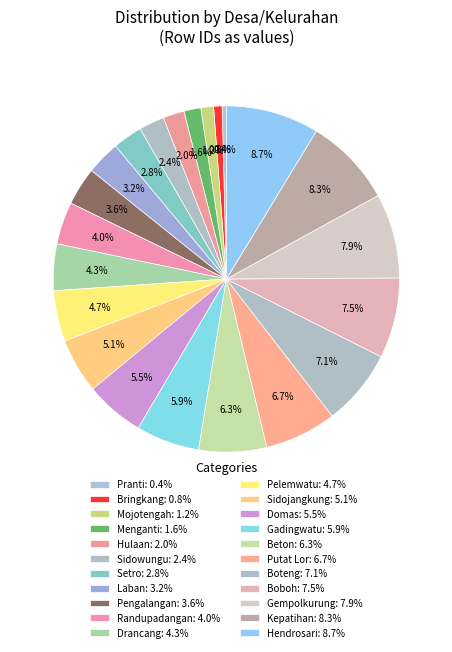

How many segments does this pie chart have?

22